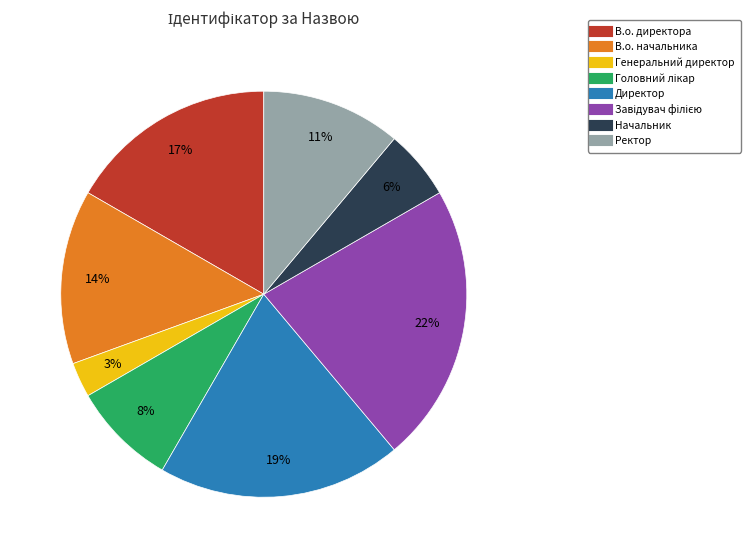

To the nearest percent, what percentage of the pie is Директор?

19%